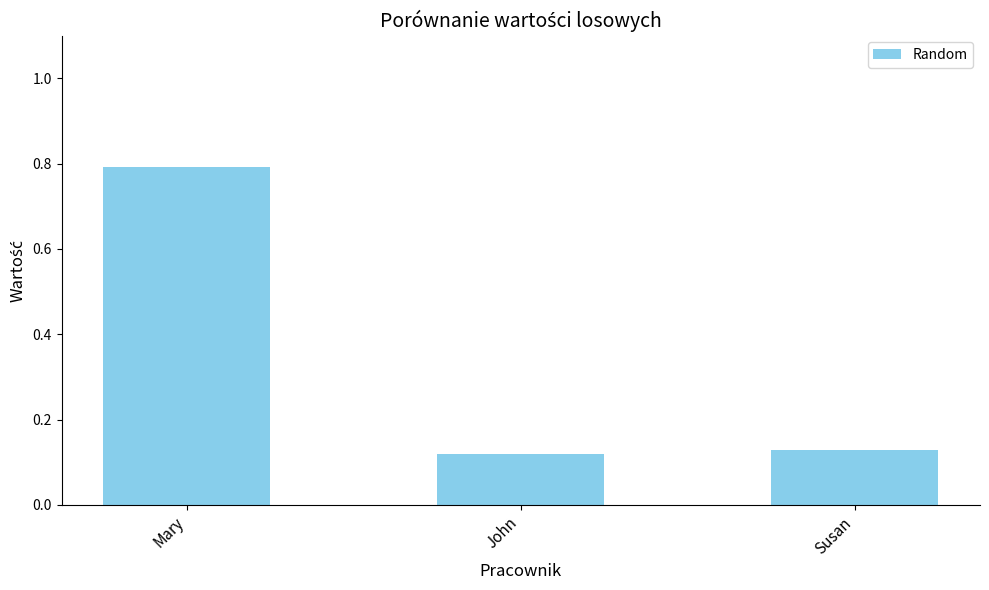

What is the sum of all values?

1.0